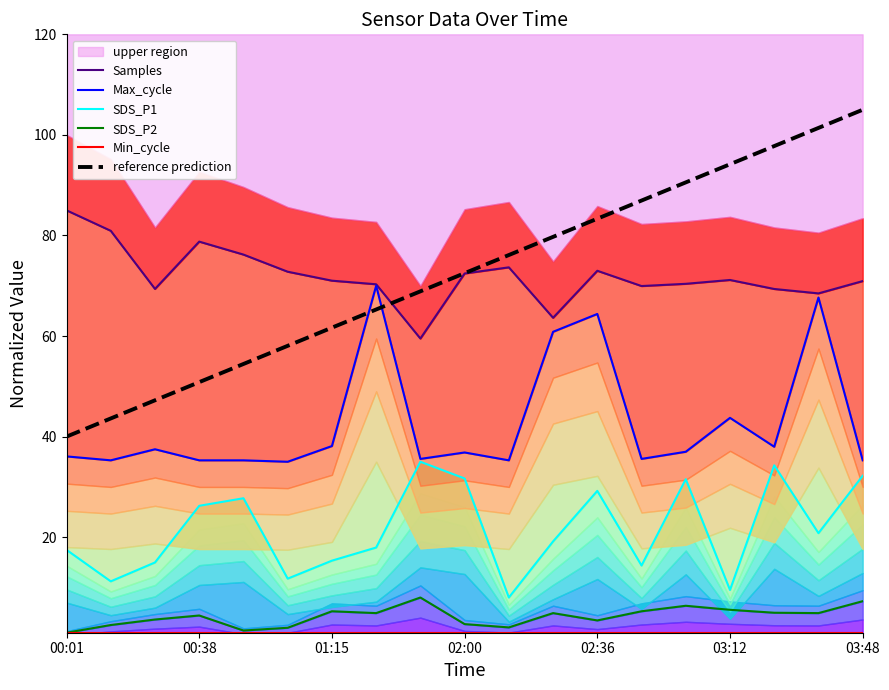

At which label does reference prediction reach its peak?

03:48